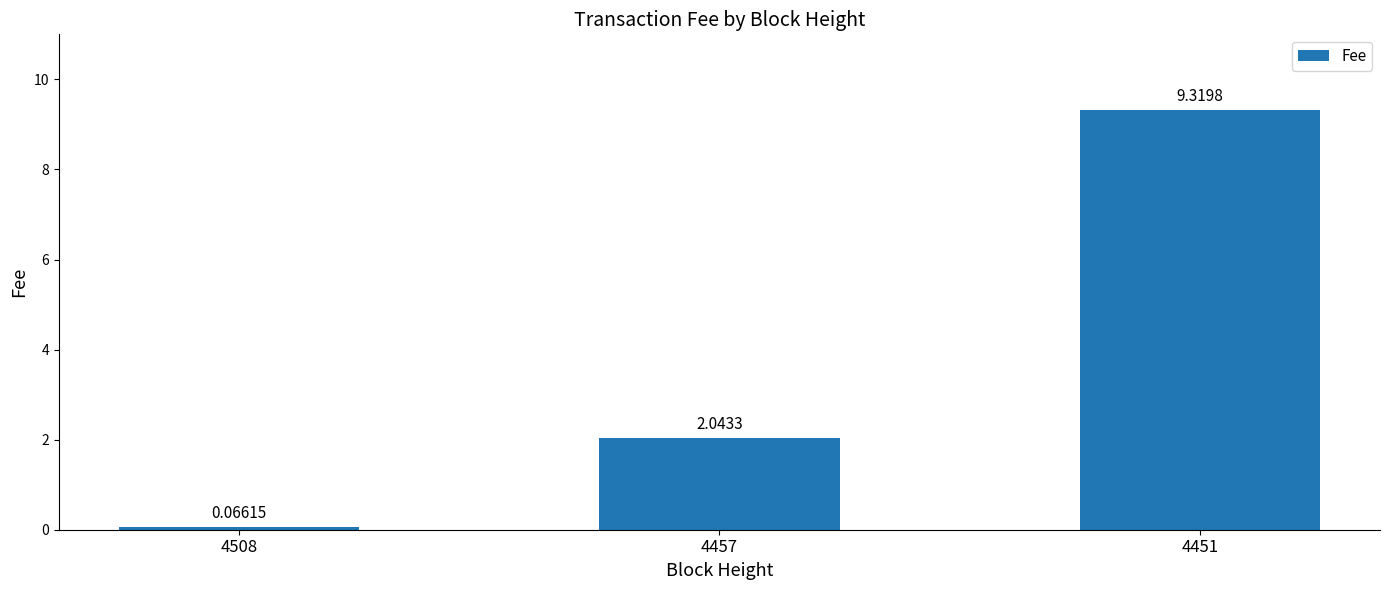

How many distinct data groups are displayed?

1